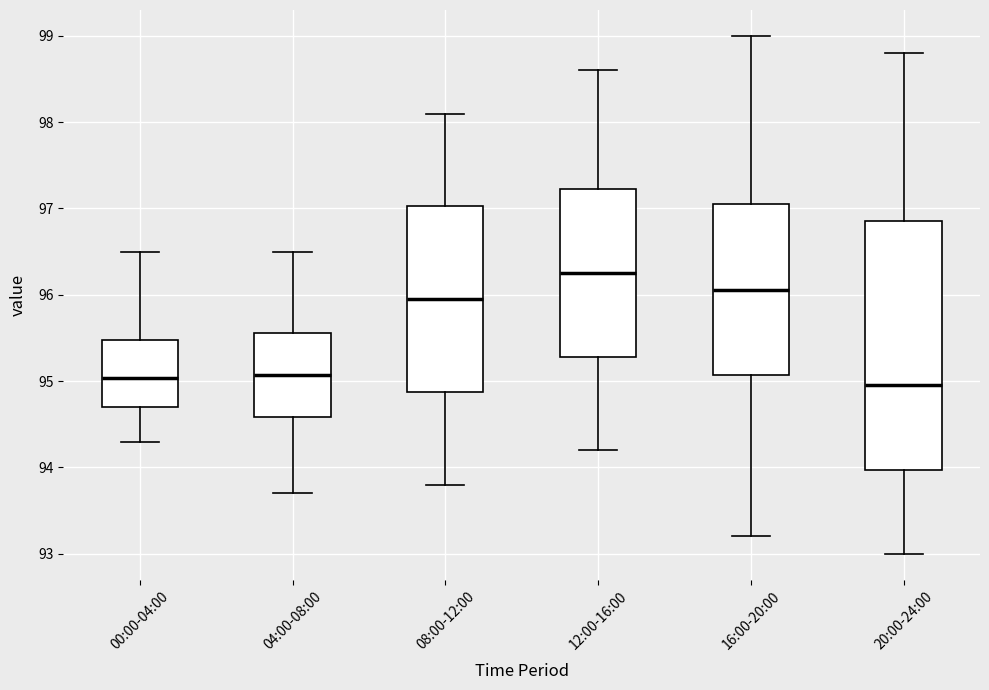

Reading left to right, read every box against the y-axis: the position of its median line, the range the box covers, and the ends of its whiskers. The values are not printed on the chart, so give them approximately, as read against the axis.

00:00-04:00: median 95.0, box 94.7 to 95.5, whiskers 94.3 to 96.5
04:00-08:00: median 95.1, box 94.6 to 95.6, whiskers 93.7 to 96.5
08:00-12:00: median 96.0, box 94.9 to 97.0, whiskers 93.8 to 98.1
12:00-16:00: median 96.3, box 95.3 to 97.2, whiskers 94.2 to 98.6
16:00-20:00: median 96.1, box 95.1 to 97.1, whiskers 93.2 to 99.0
20:00-24:00: median 95.0, box 94.0 to 96.9, whiskers 93.0 to 98.8